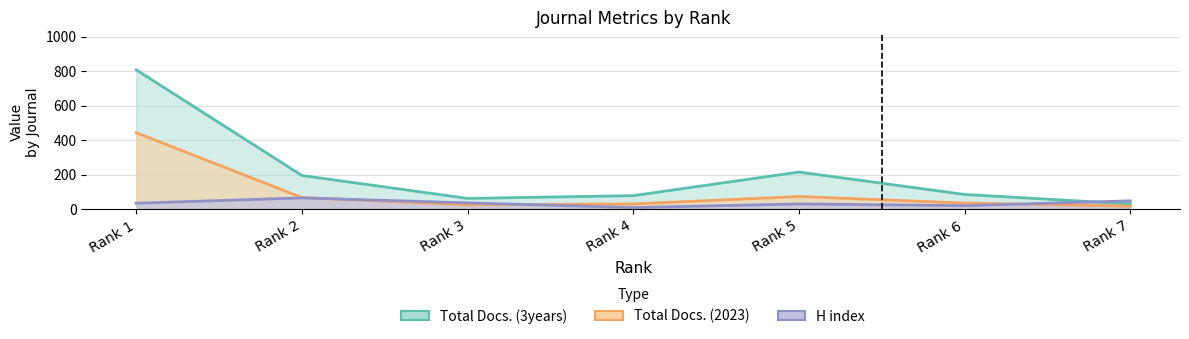

How many times do H index and Total Docs. (3years) cross each other?

1